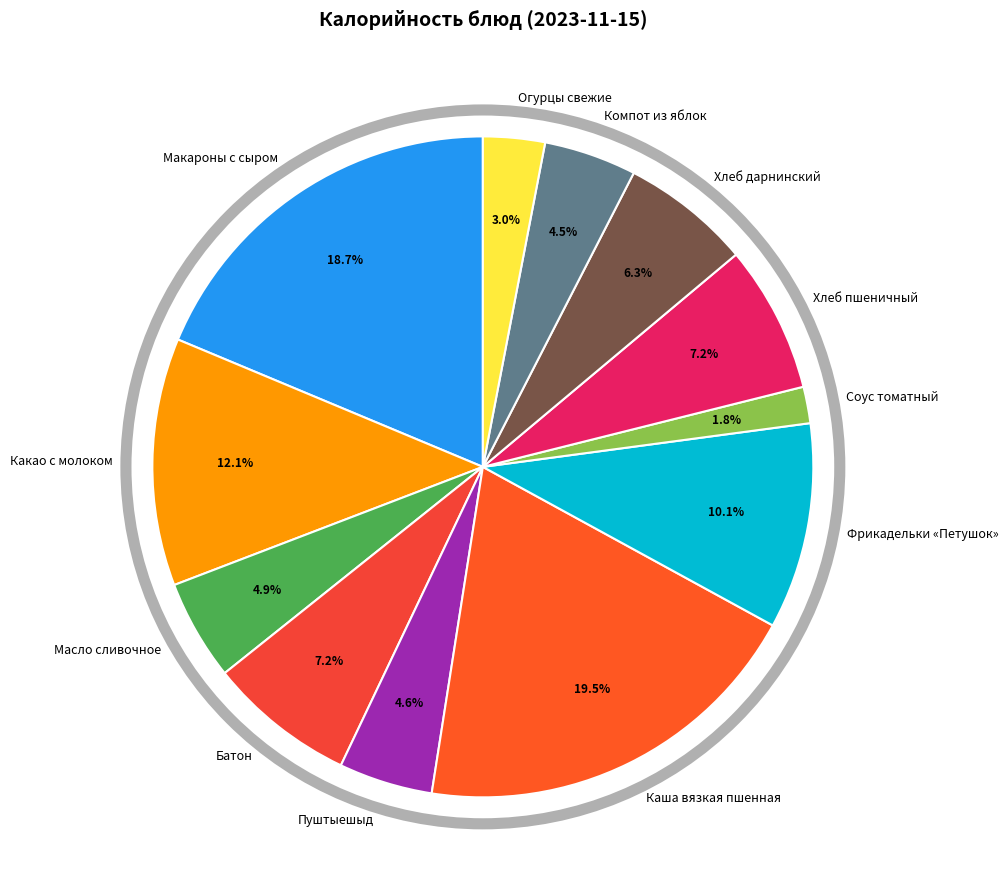

Which slice is the smallest?

Соус томатный